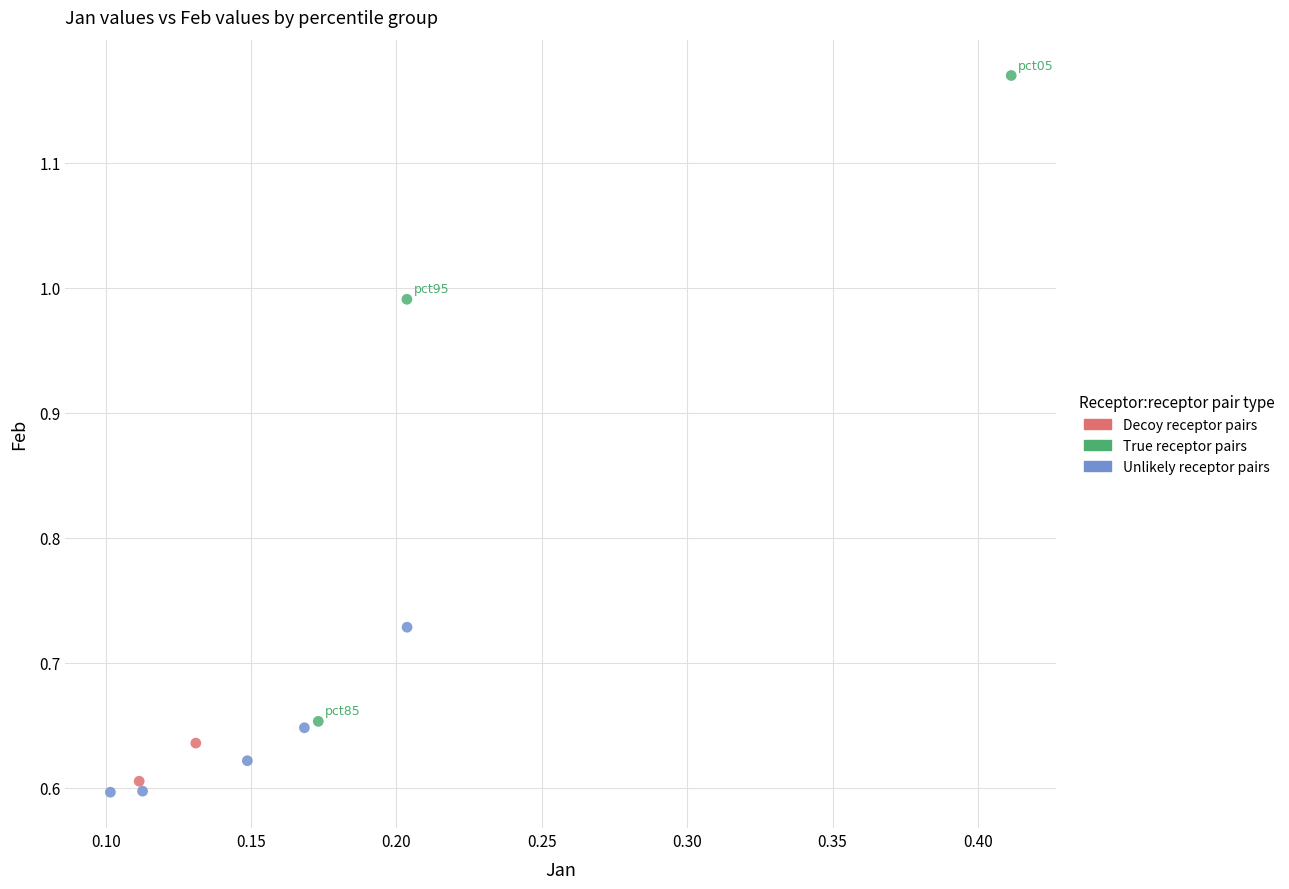

What are all the series names shown in the legend?

Decoy receptor pairs, True receptor pairs, Unlikely receptor pairs